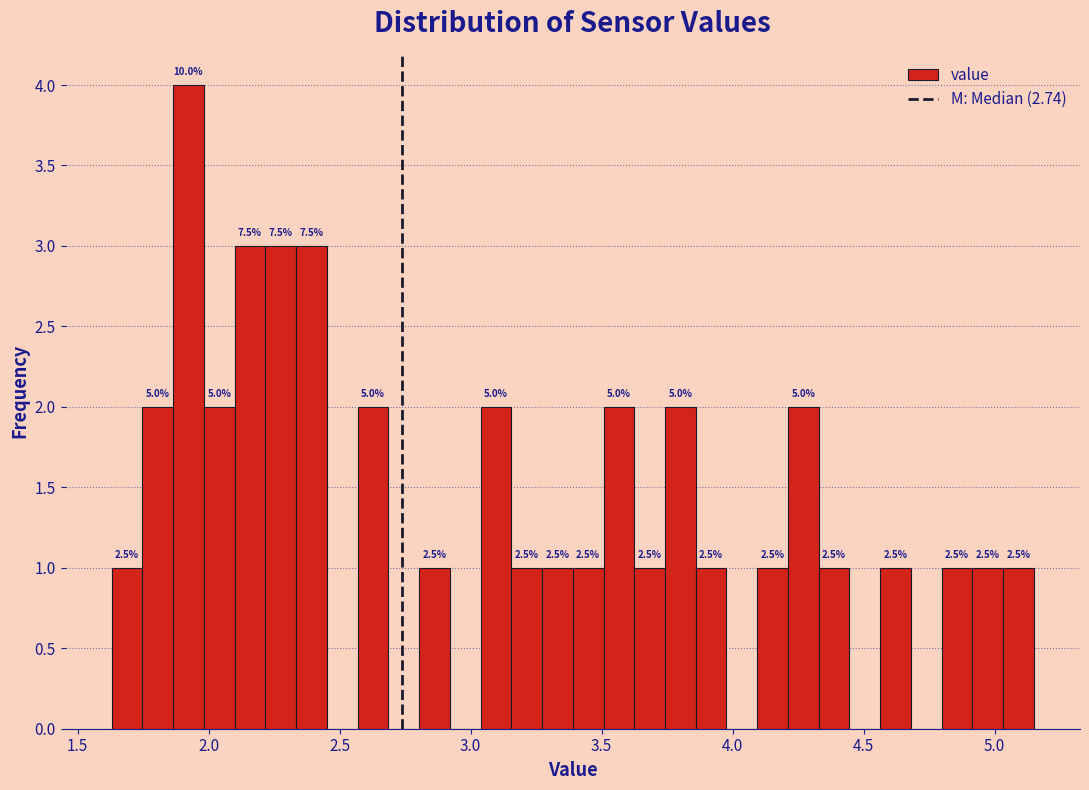

Around what value on the x-axis is the tallest bar? Give the approximate position of its centre, as read against the axis.

1.90